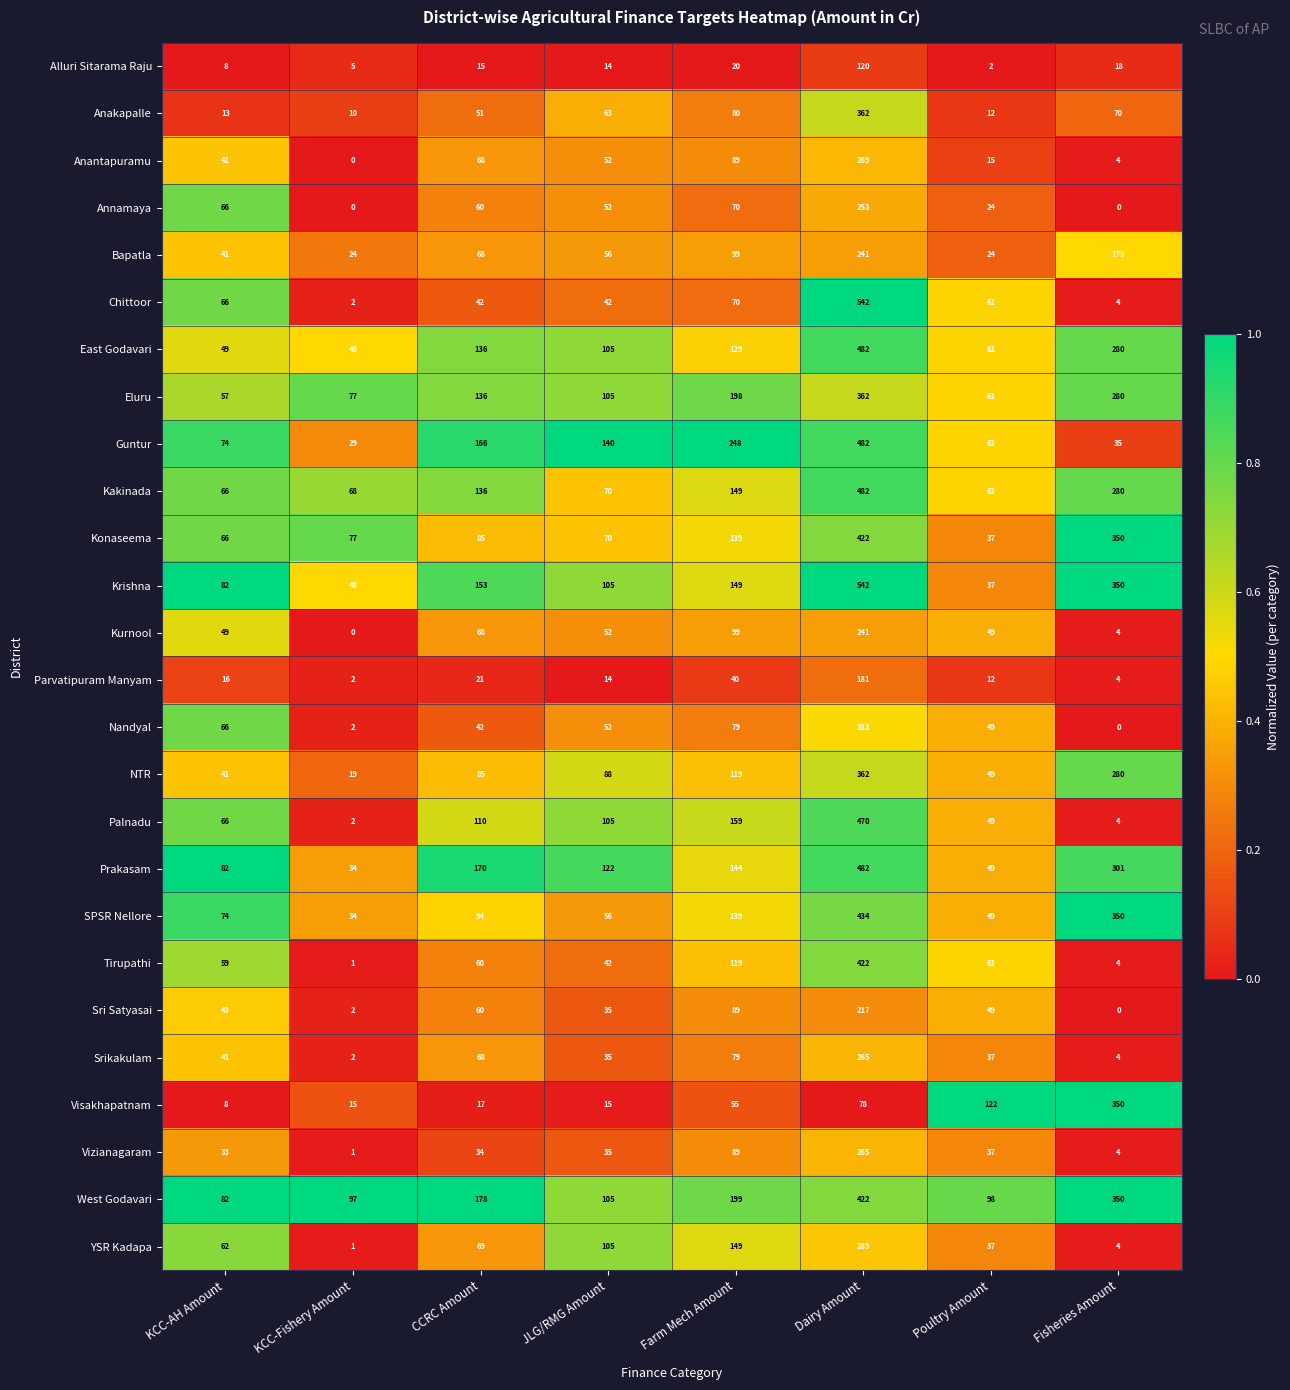

True or false: Konaseema has a value of 234 at Farm Mech Amount.

False